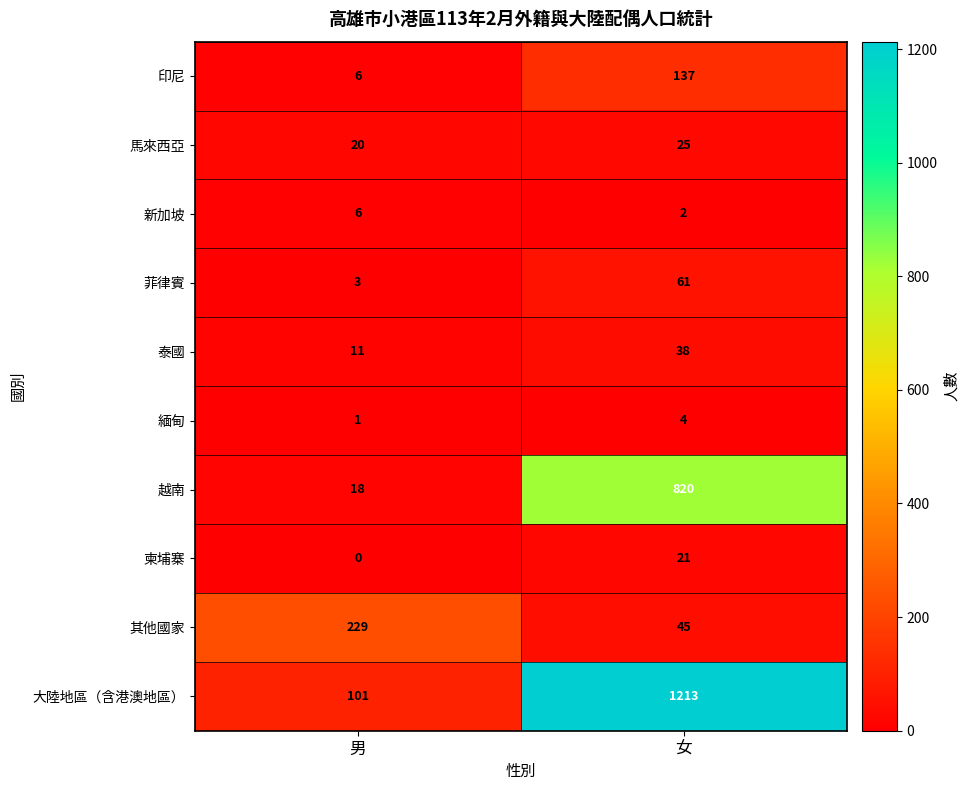

What is the difference between the 馬來西亞 values at 男 and 女?

5